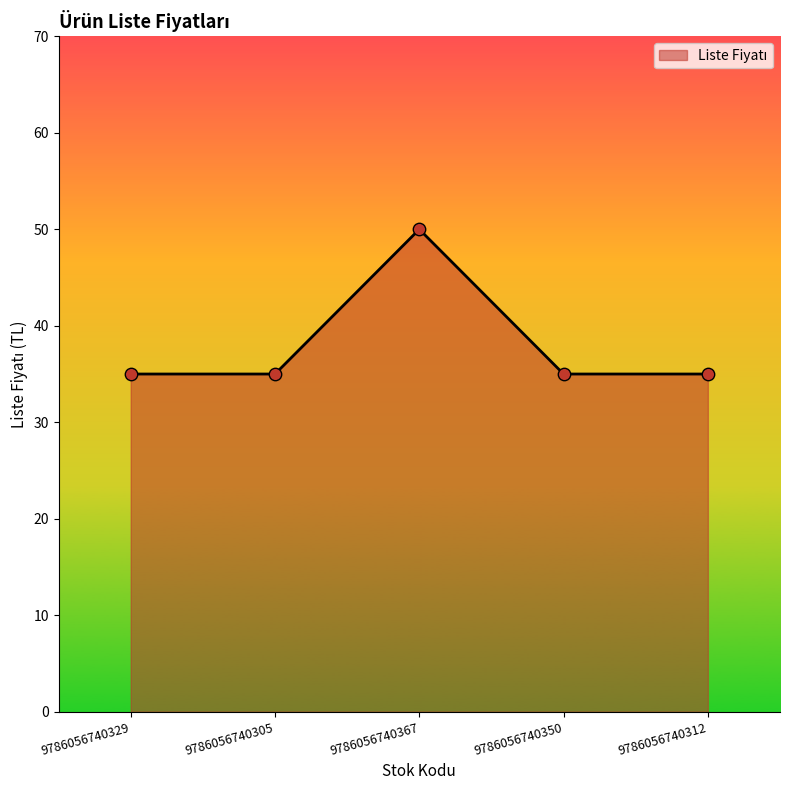

Between 9786056740329 and 9786056740367, which is larger?

9786056740367